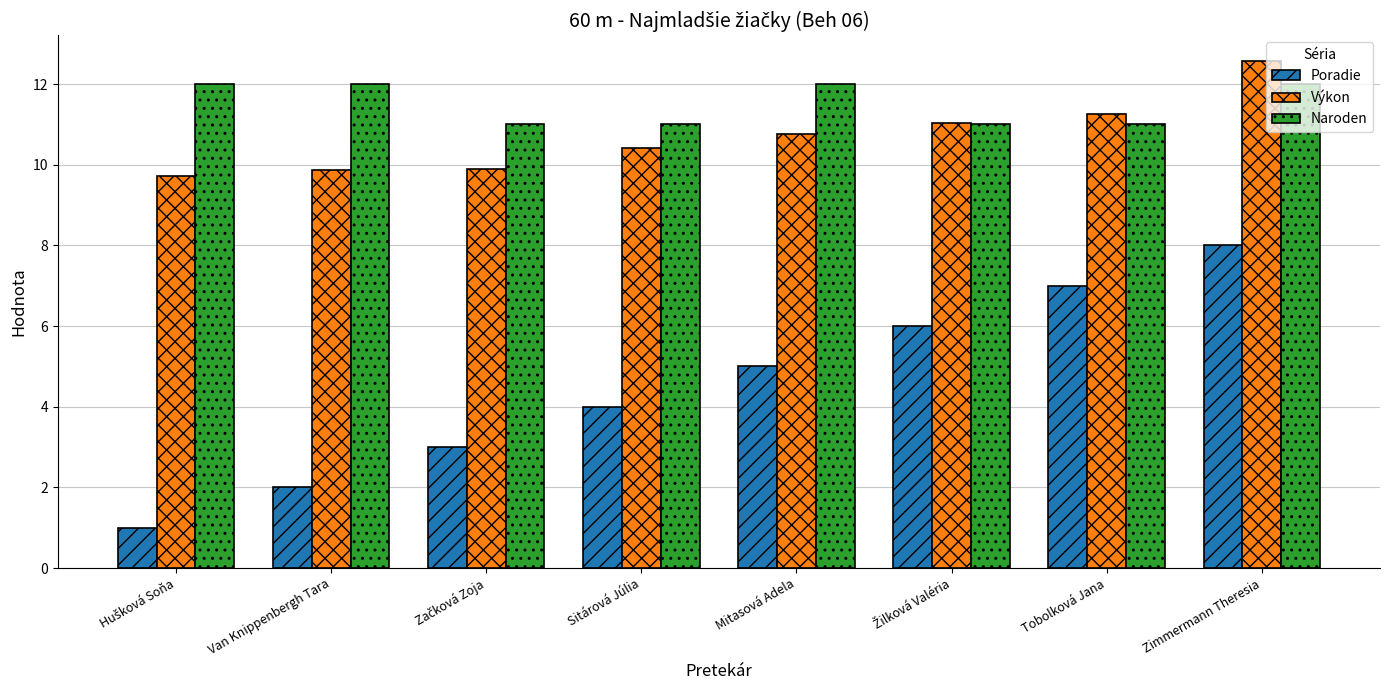

Which series changed the most between Sitárová Júlia and Zimmermann Theresia?

Poradie